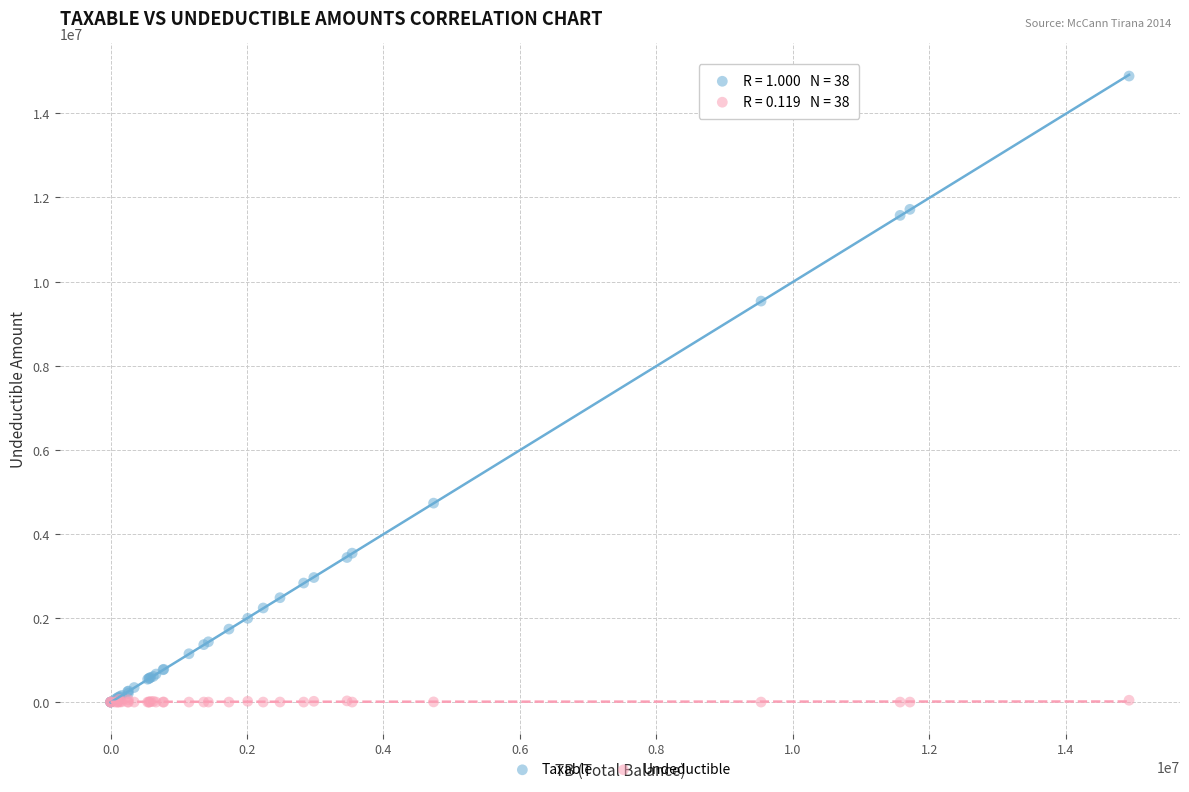

In the Taxable series, what Y value is closest to 7443929?

9536057.6